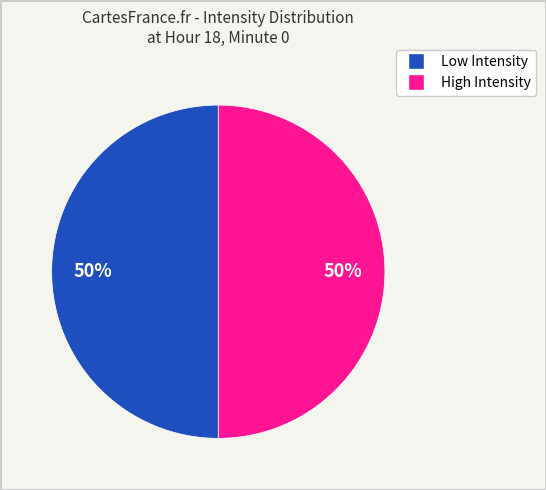

To the nearest percent, what is the average slice percentage?

50%